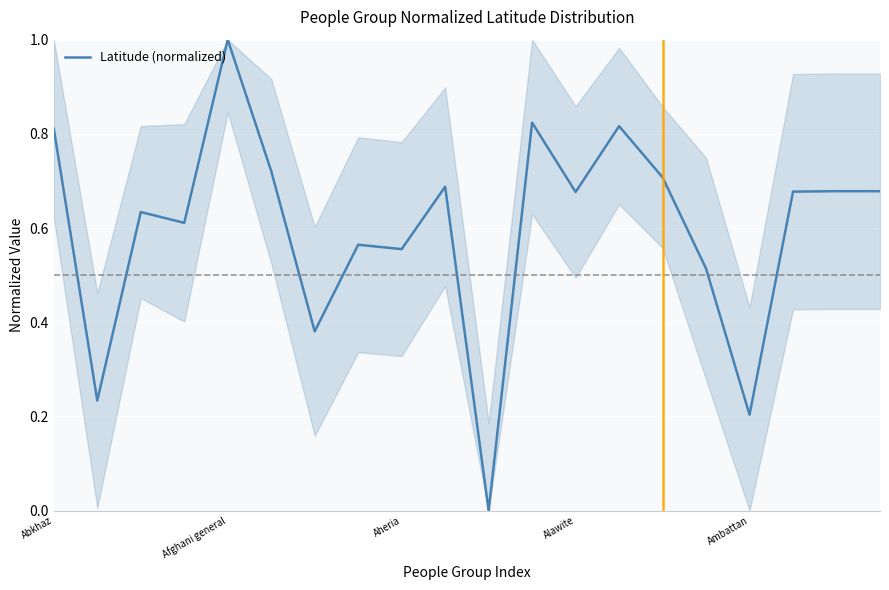

What is the maximum value shown in the chart?

1.0